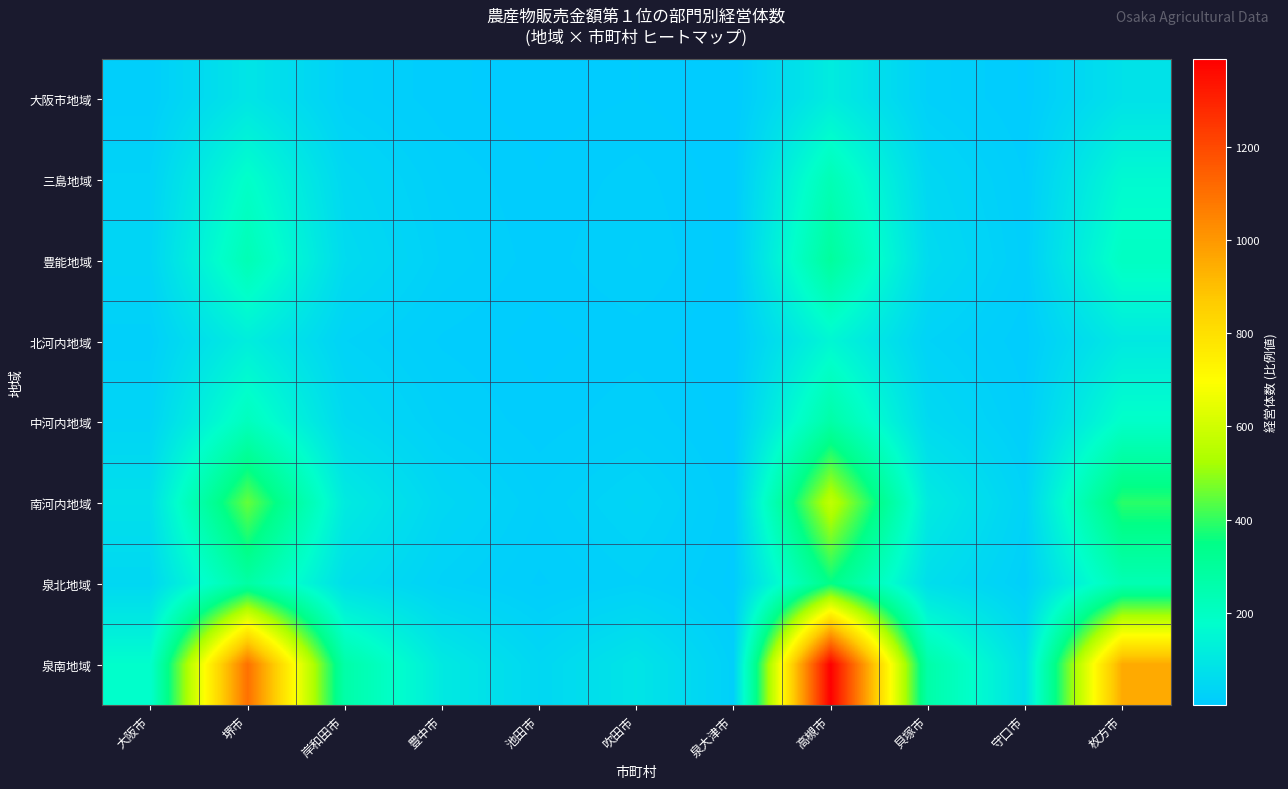

At 貝塚市, list the series in order from largest to smallest.

泉南地域, 南河内地域, 泉北地域, 豊能地域, 中河内地域, 三島地域, 北河内地域, 大阪市地域